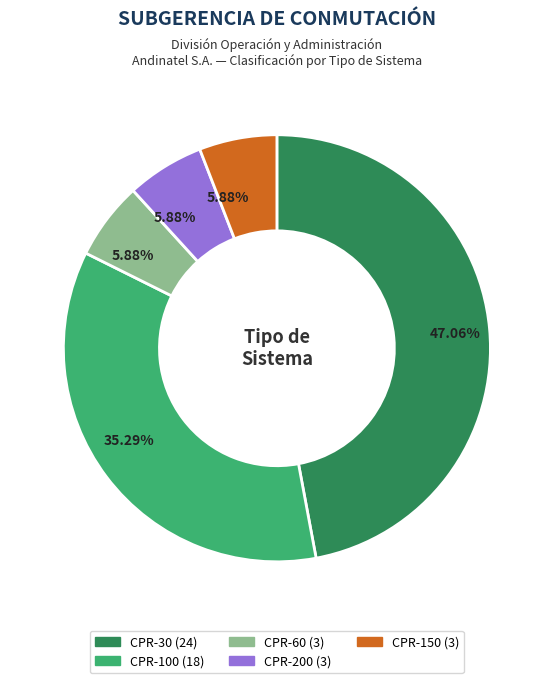

What is the largest slice in the pie chart?

CPR-30